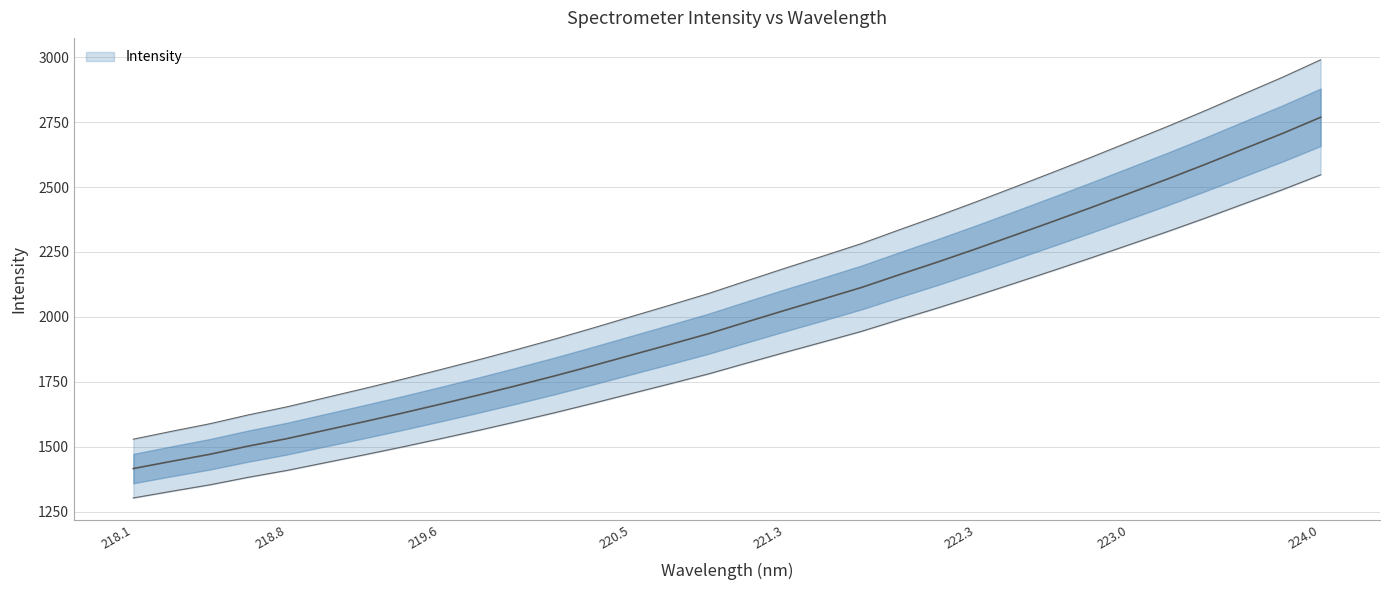

Which category has the lowest value across all series?

218.1